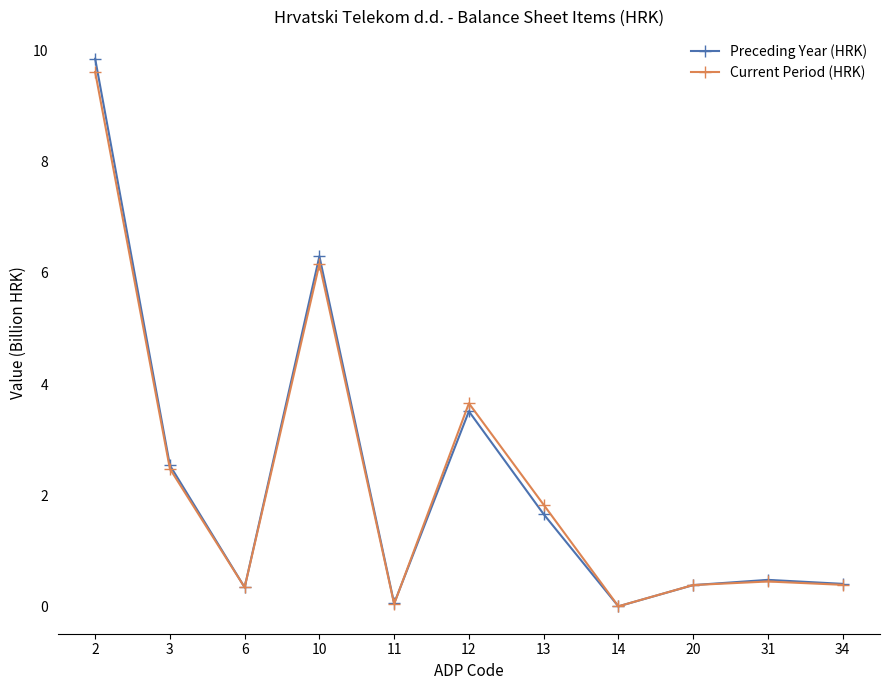

Rank the series by their maximum value, from highest to lowest.

Preceding Year (HRK), Current Period (HRK)